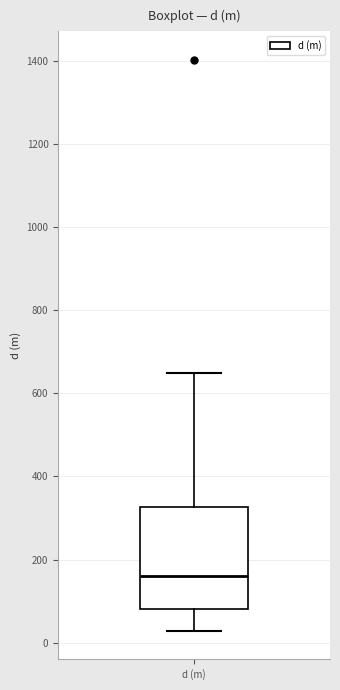

Transcribe this box plot: give where the median line is, the range the box spans, and where the two whiskers end, as read against the y-axis. The values are not printed on the chart, so give them approximately, as read against the axis.

median 160, box 80 to 320, whiskers 20 to 640